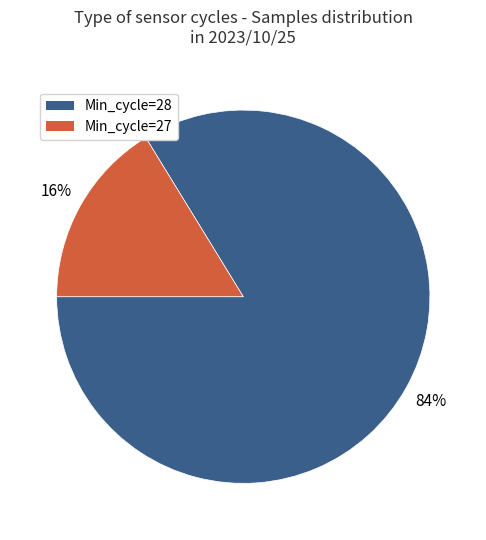

Does any single category account for the majority?

Yes